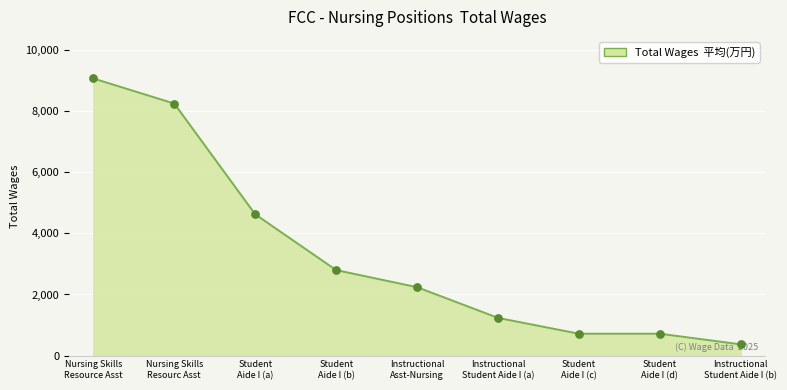

What is the greatest value displayed?

9070